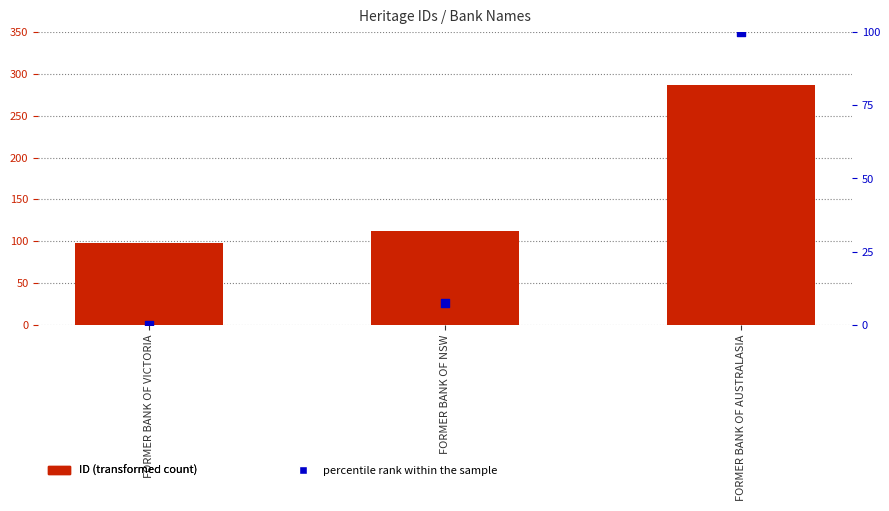

At how many categories does at least one series exceed 81?

3